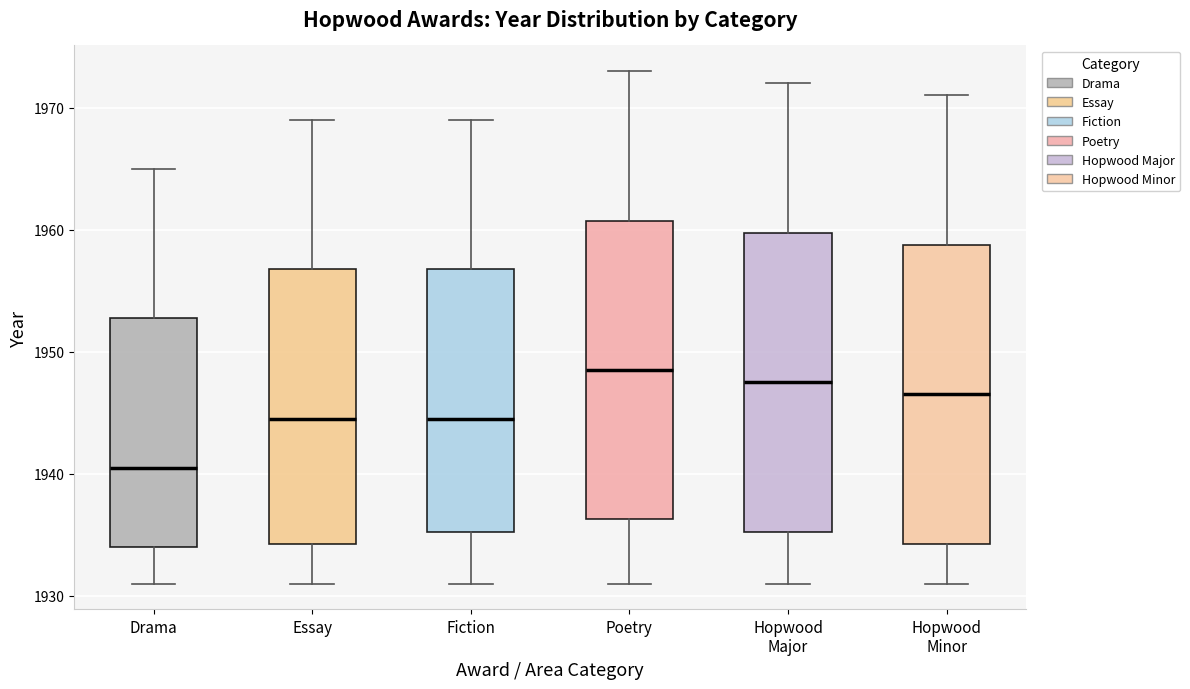

Reading left to right, read every box against the y-axis: the position of its median line, the range the box covers, and the ends of its whiskers. The values are not printed on the chart, so give them approximately, as read against the axis.

Drama: median 1941, box 1934 to 1953, whiskers 1931 to 1965
Essay: median 1945, box 1934 to 1957, whiskers 1931 to 1969
Fiction: median 1945, box 1935 to 1957, whiskers 1931 to 1969
Poetry: median 1949, box 1936 to 1961, whiskers 1931 to 1973
Hopwood Major: median 1948, box 1935 to 1960, whiskers 1931 to 1972
Hopwood Minor: median 1947, box 1934 to 1959, whiskers 1931 to 1971